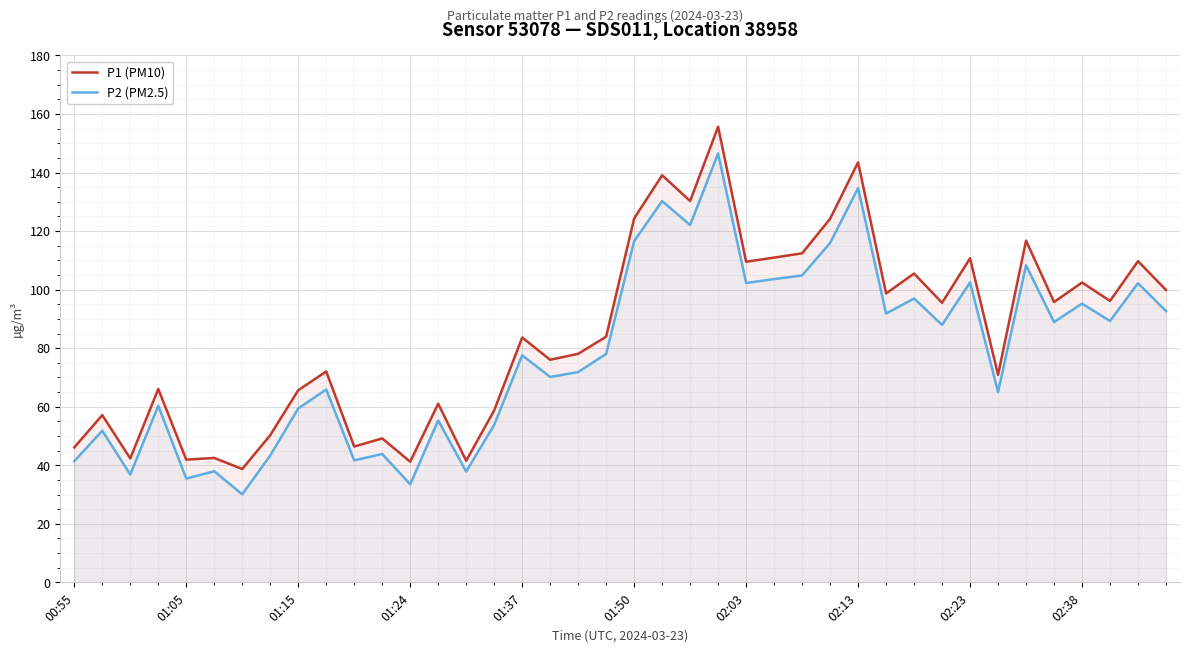

True or false: P1 (PM10) and P2 (PM2.5) cross at least once.

False